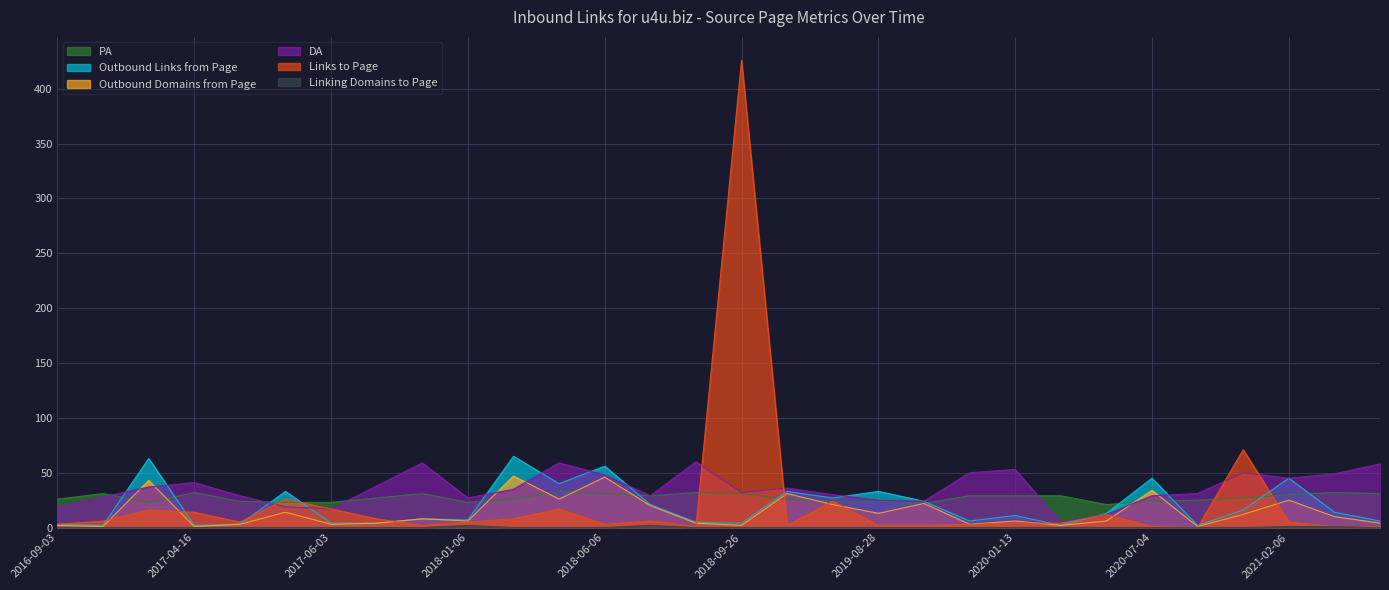

Read the PA value at 2020-01-24.

29